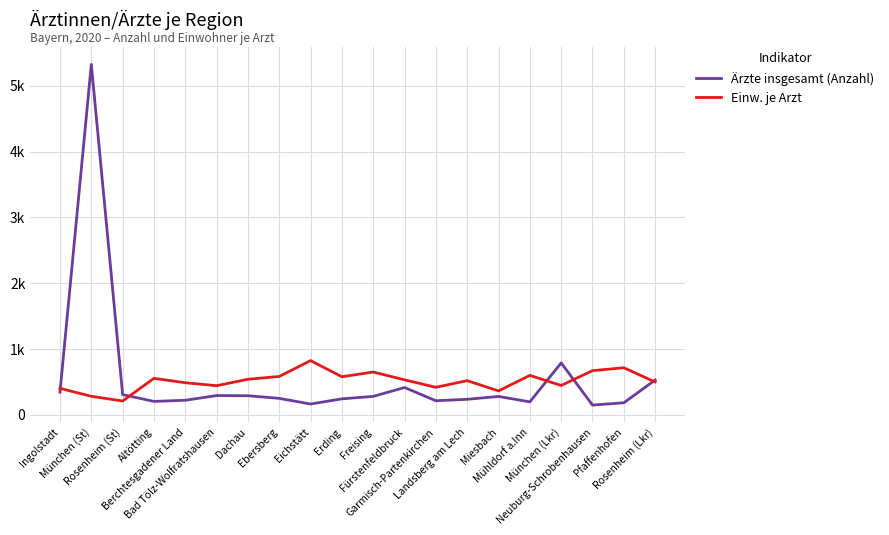

What is the approximate value of Einw. je Arzt at Erding?

576.3